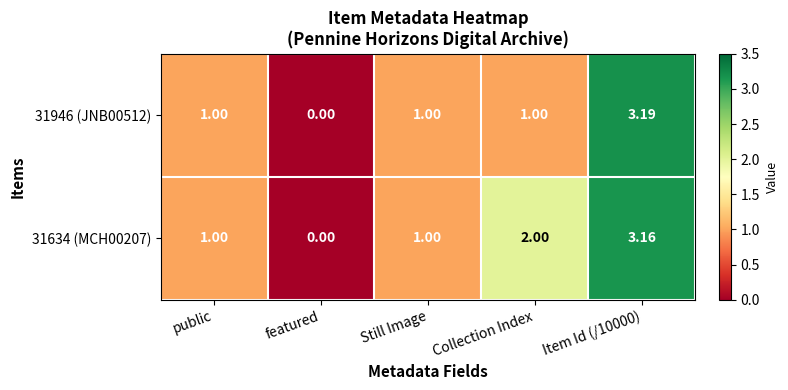

At which label does 31946 (JNB00512) reach its minimum?

featured